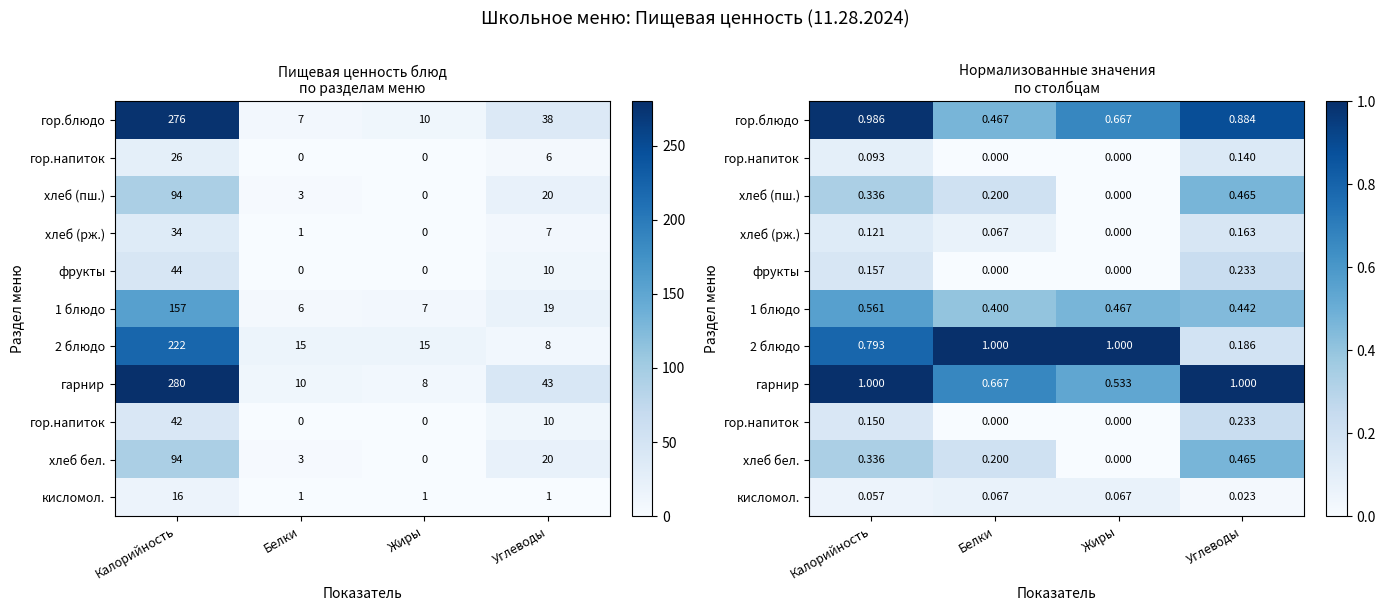

Which has a higher value, Калорийность or Белки?

Калорийность